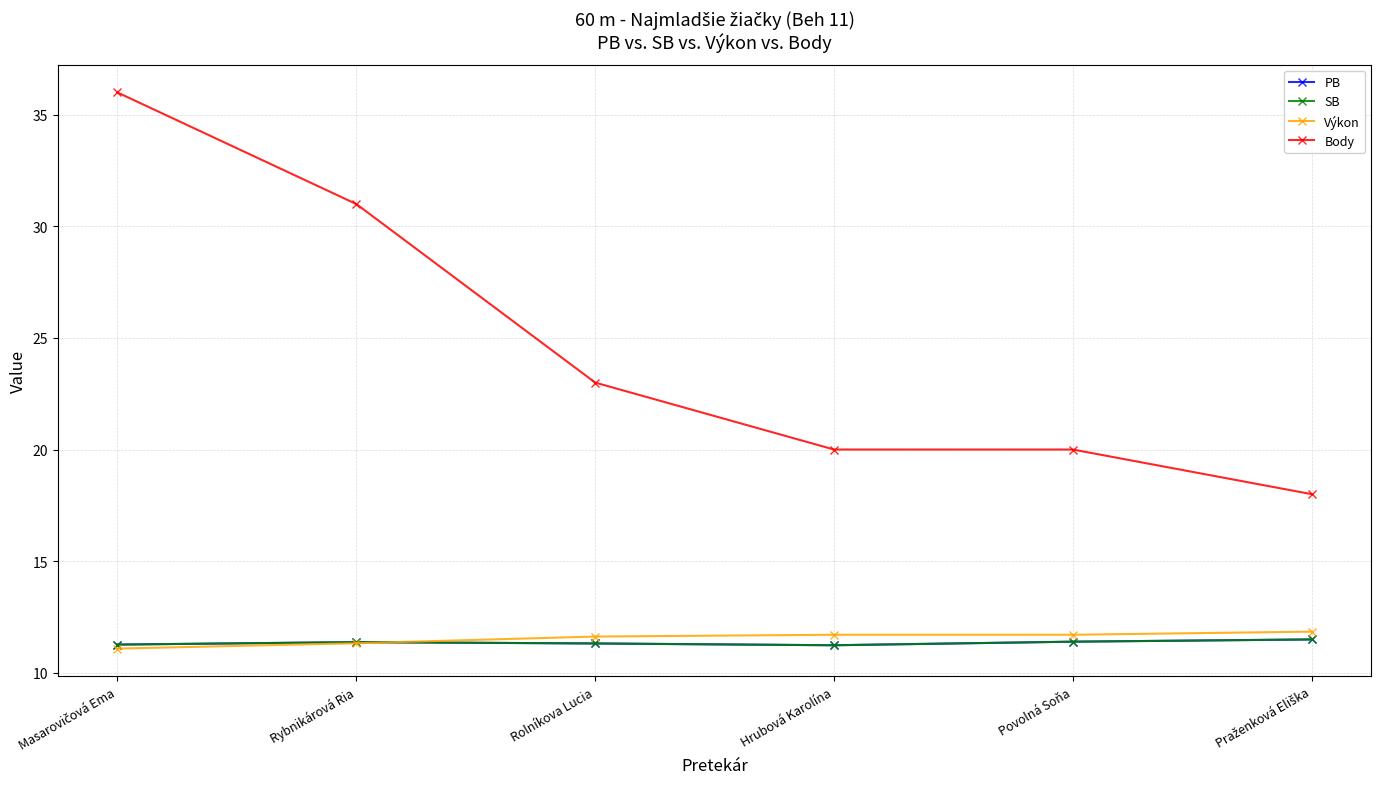

True or false: Body and SB cross at least once.

False